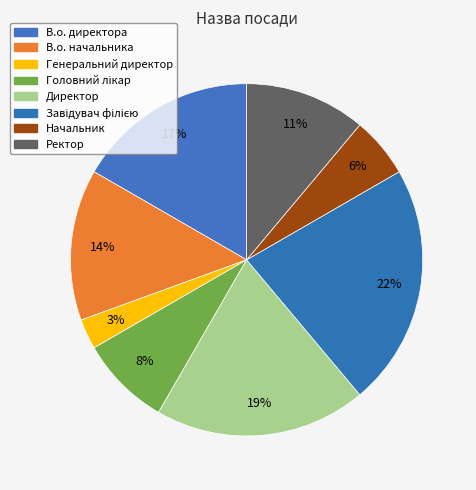

What percentage do Ректор and Завідувач філією together represent?

33.3%